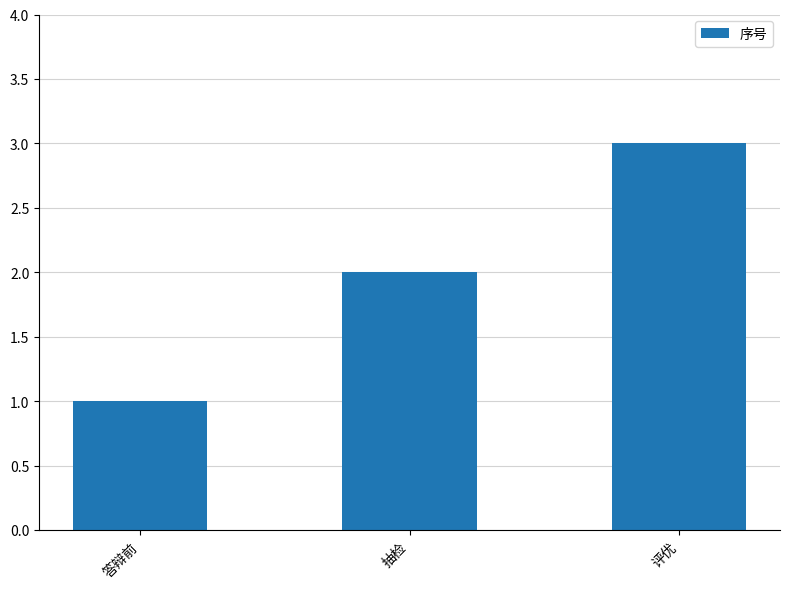

How many values are between 1 and 3?

3